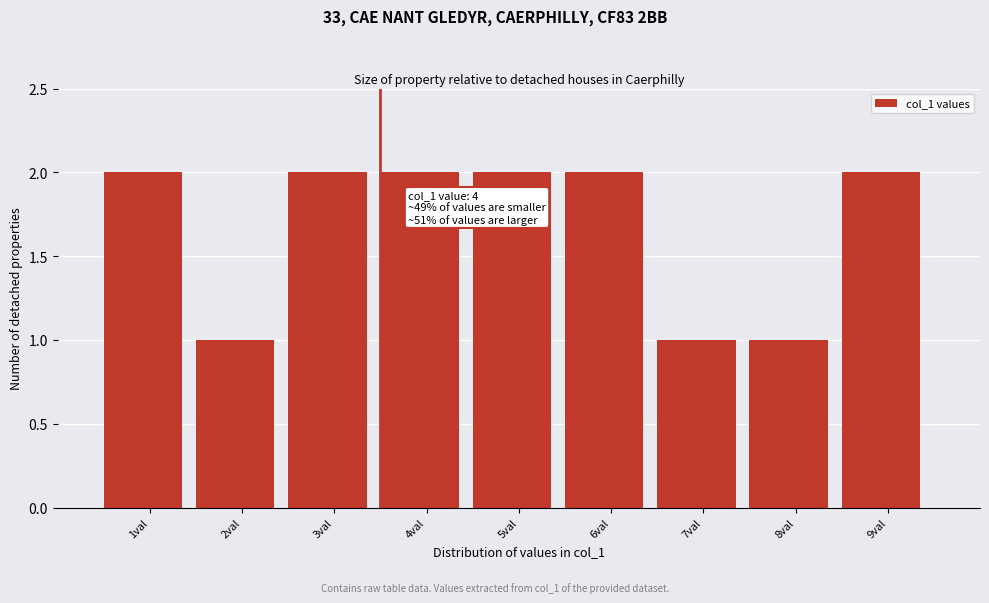

Reading right to left, extract all data points from this chart.

9val=2	8val=1	7val=1	6val=2	5val=2	4val=2	3val=2	2val=1	1val=2